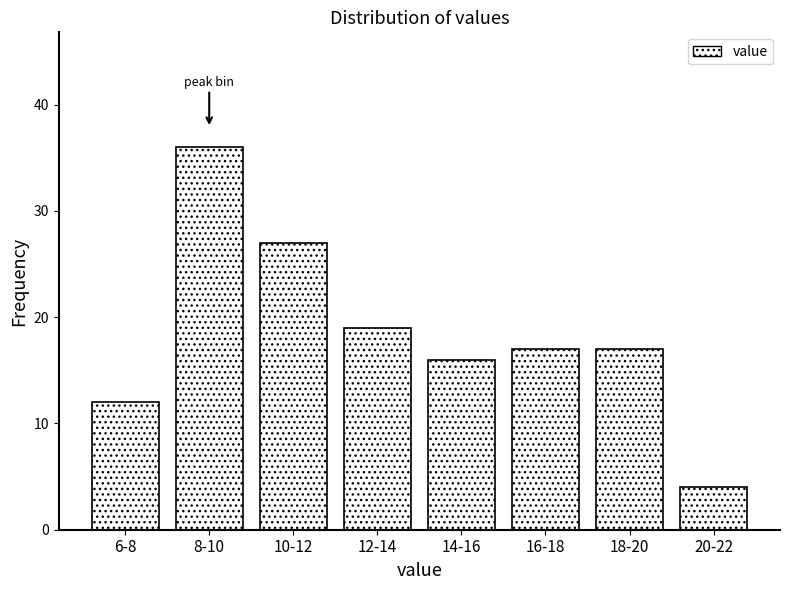

Reading left to right, what are all the values shown in this chart?

12	36	27	19	16	17	17	4